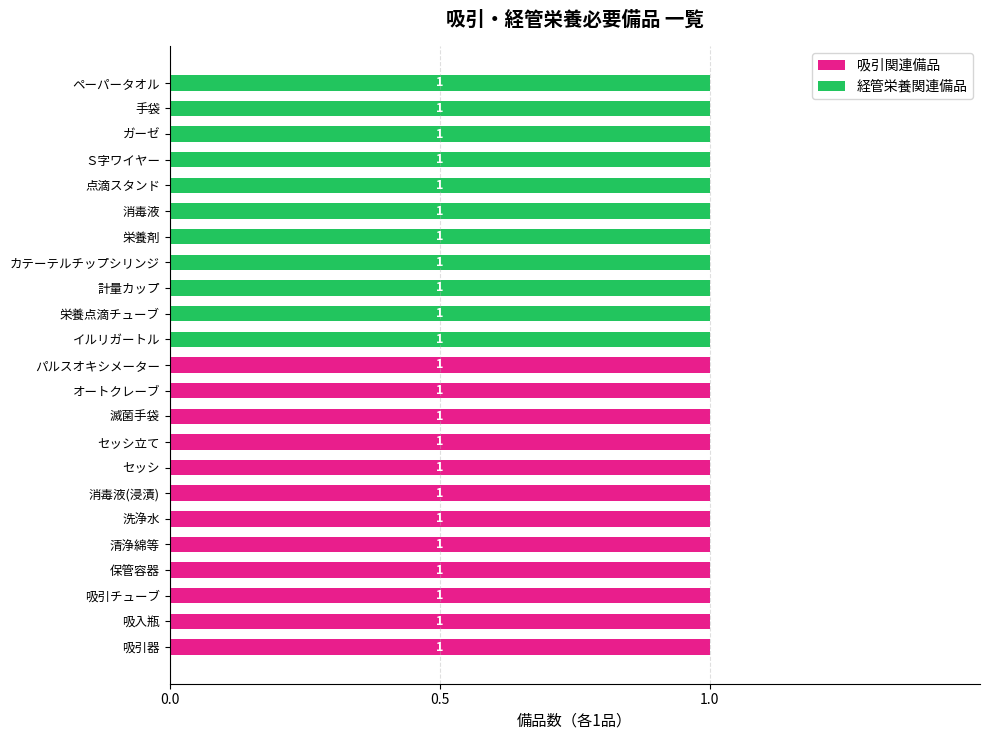

True or false: 吸引関連備品 has a value of 1 at 消毒液(浸漬).

True